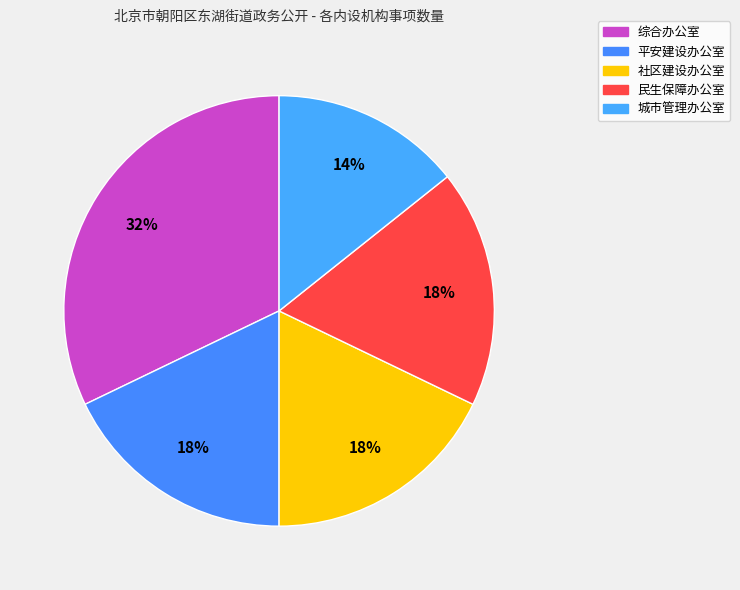

How many segments does this pie chart have?

5